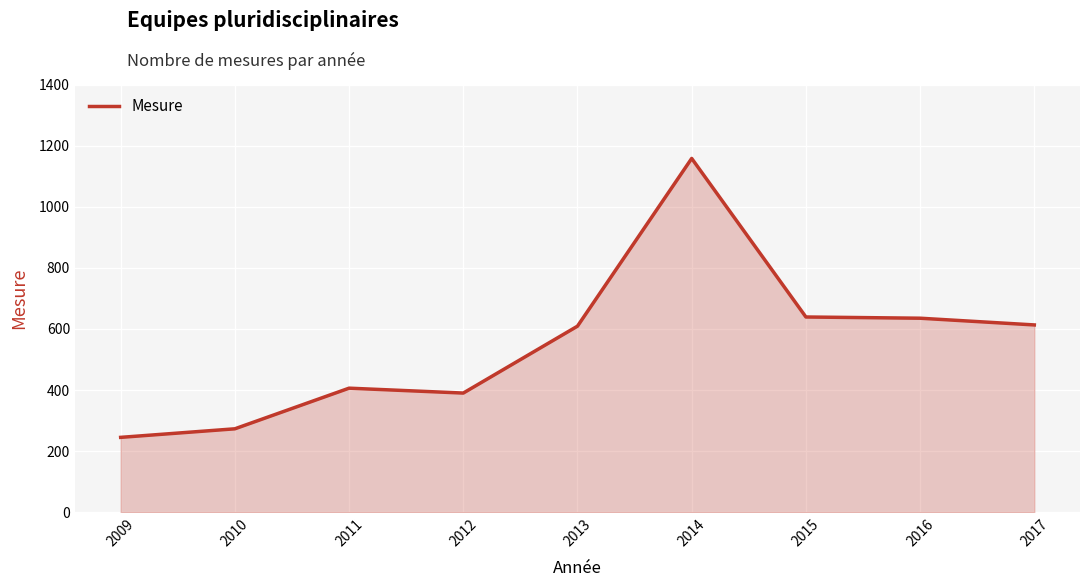

At which category does the data reach its first local peak?

2011